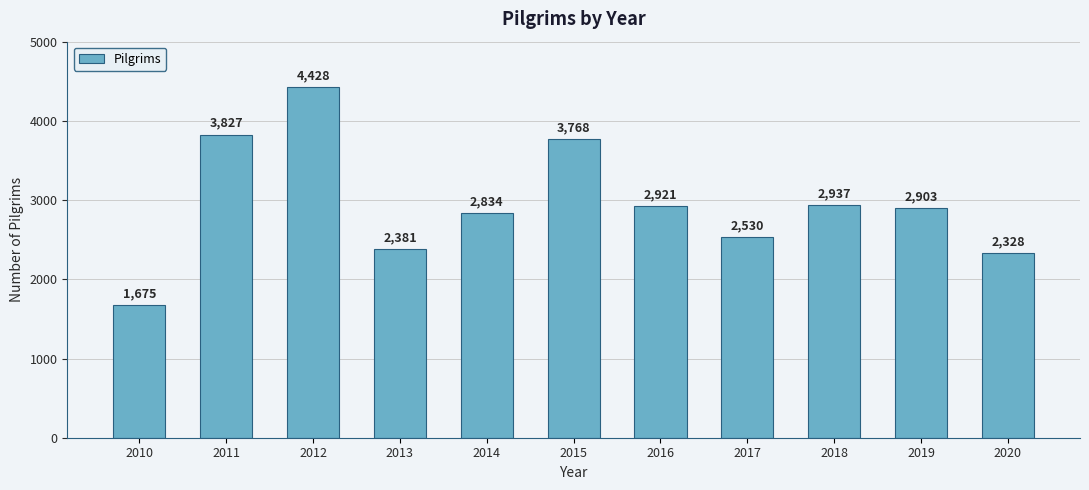

What is the greatest value displayed?

4428